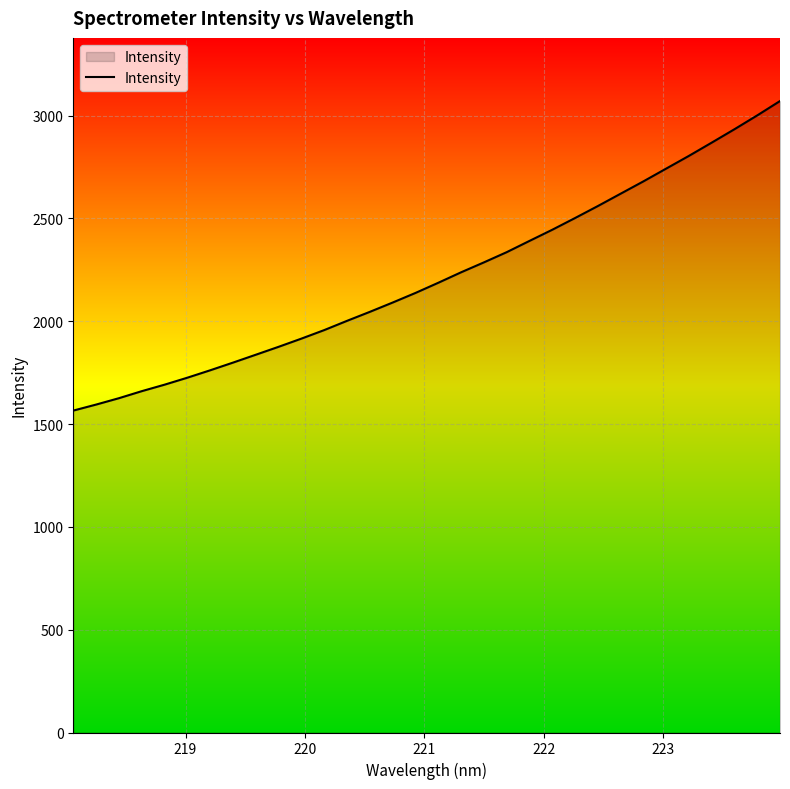

What is the maximum value shown in the chart?

3070.9